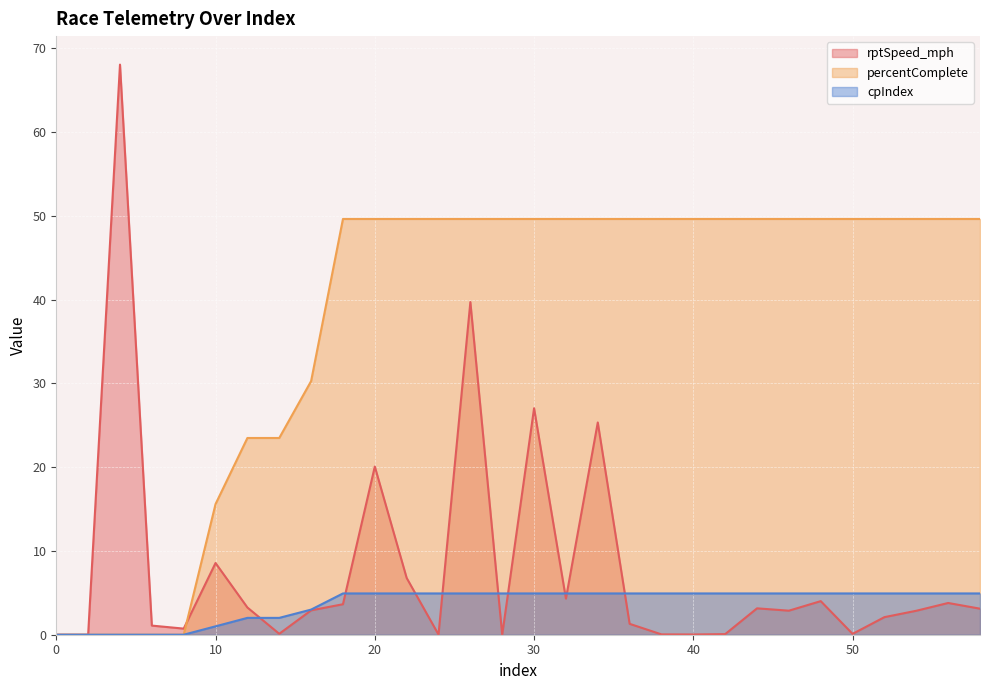

The percentComplete series shows 43.1 at 16. True or false?

False